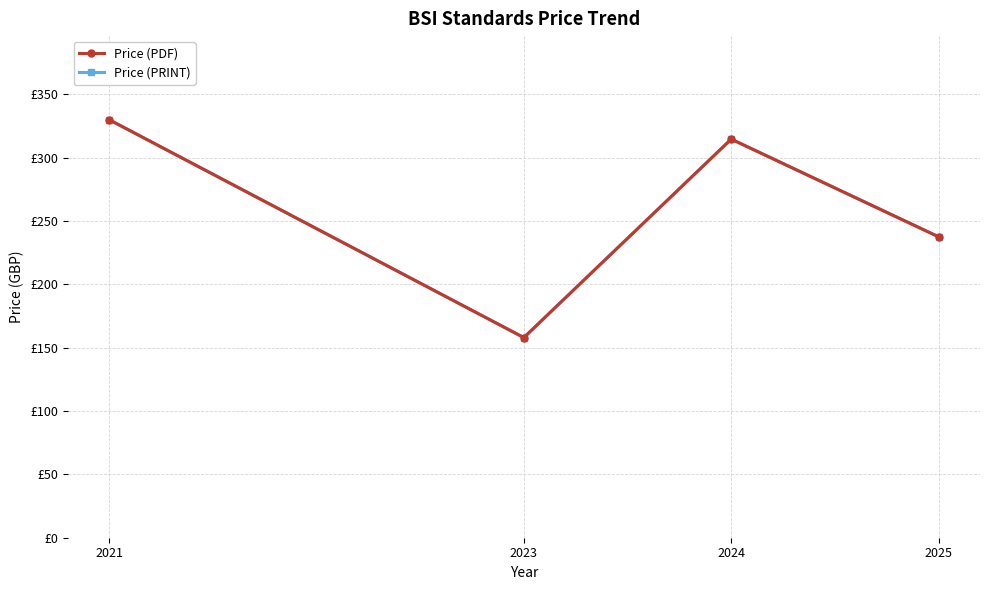

Is this an area chart (filled region under the line)?

No